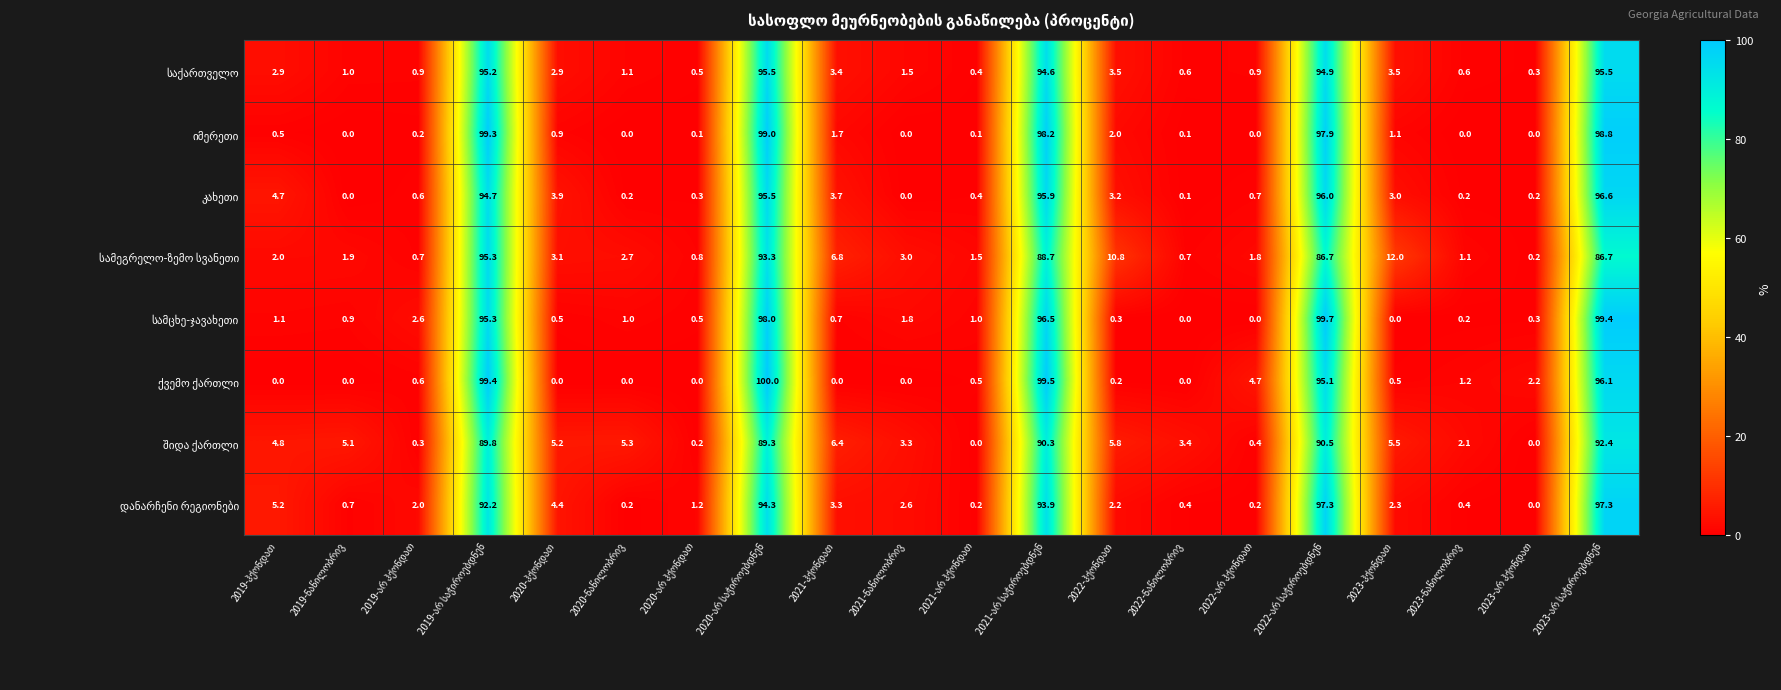

At how many categories does at least one series exceed 89?

5